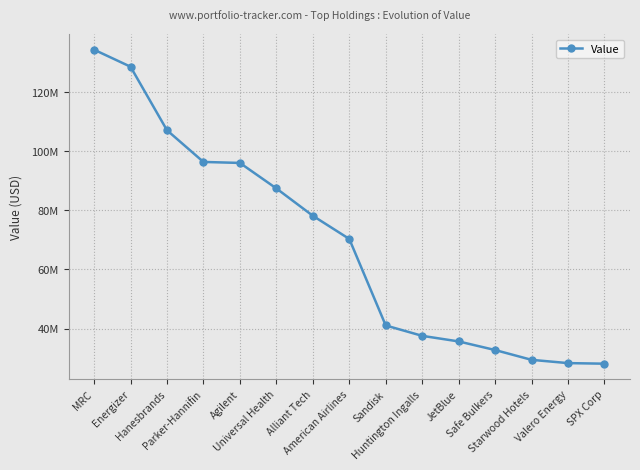

What is the label of the 3rd point from the right?

Starwood Hotels